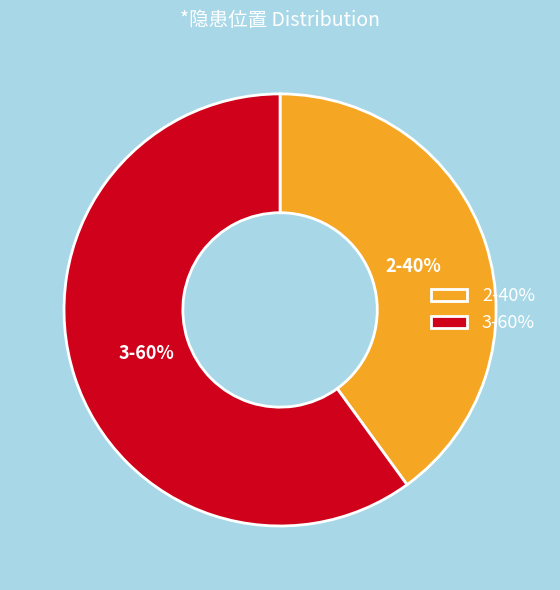

The 3 slice represents 68% of the pie. True or false?

False